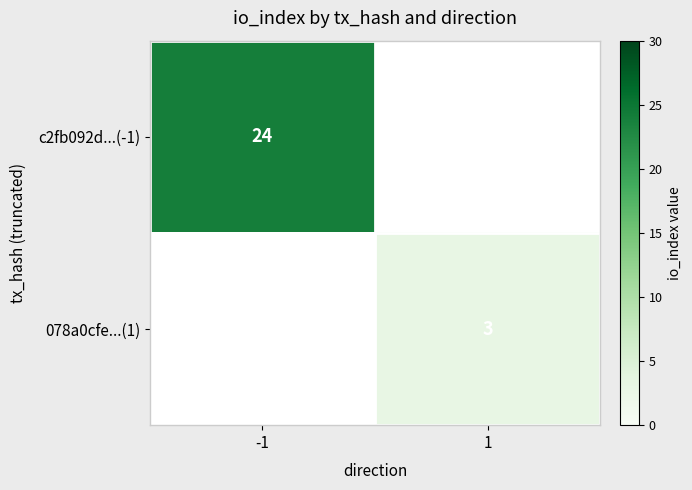

The c2fb092d...(-1) series shows 39.2 at -1. True or false?

False